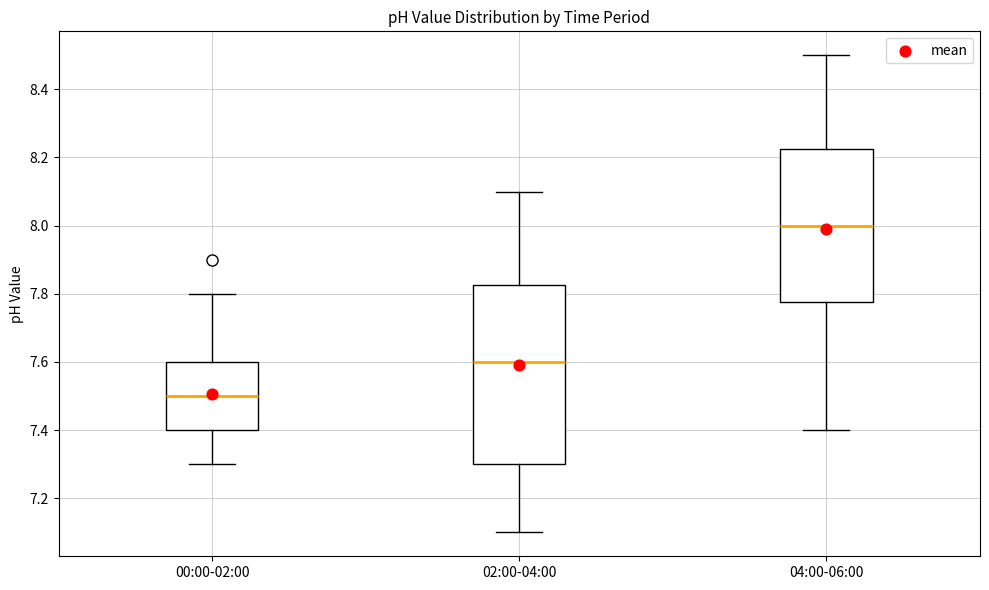

Where does the lower whisker of the box for 04:00-06:00 end on the y-axis? The values are not printed on the chart, so give them approximately, as read against the axis.

7.40